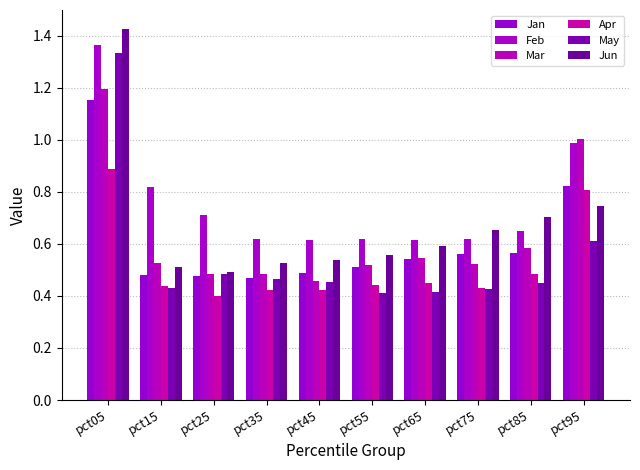

Which series has the largest total across all categories?

Feb